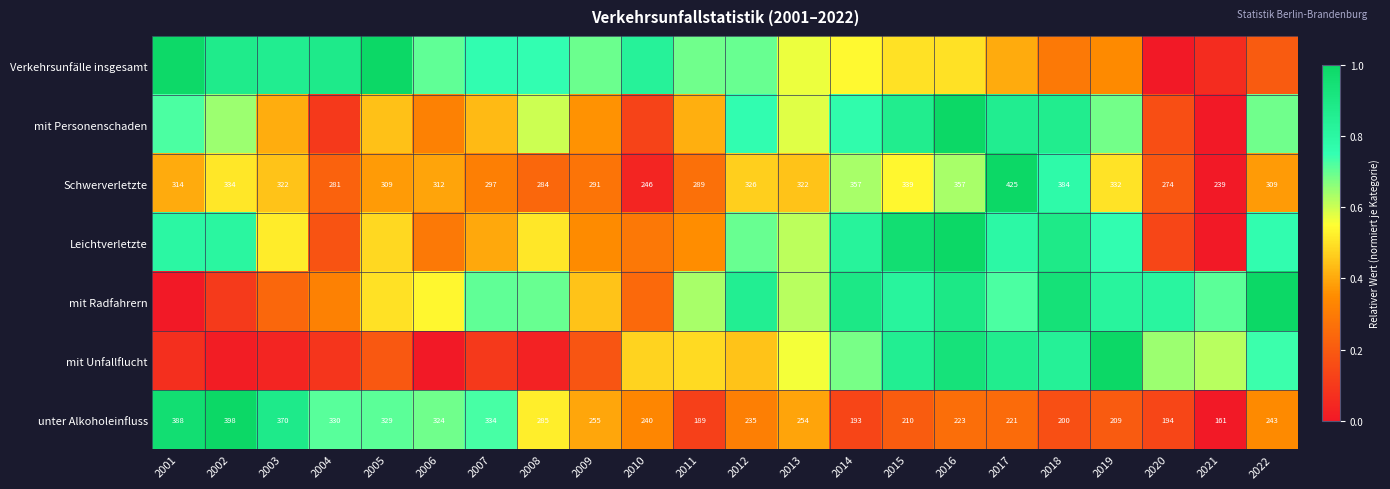

True or false: Verkehrsunfälle insgesamt has a value of 0.5 at 2014.

True